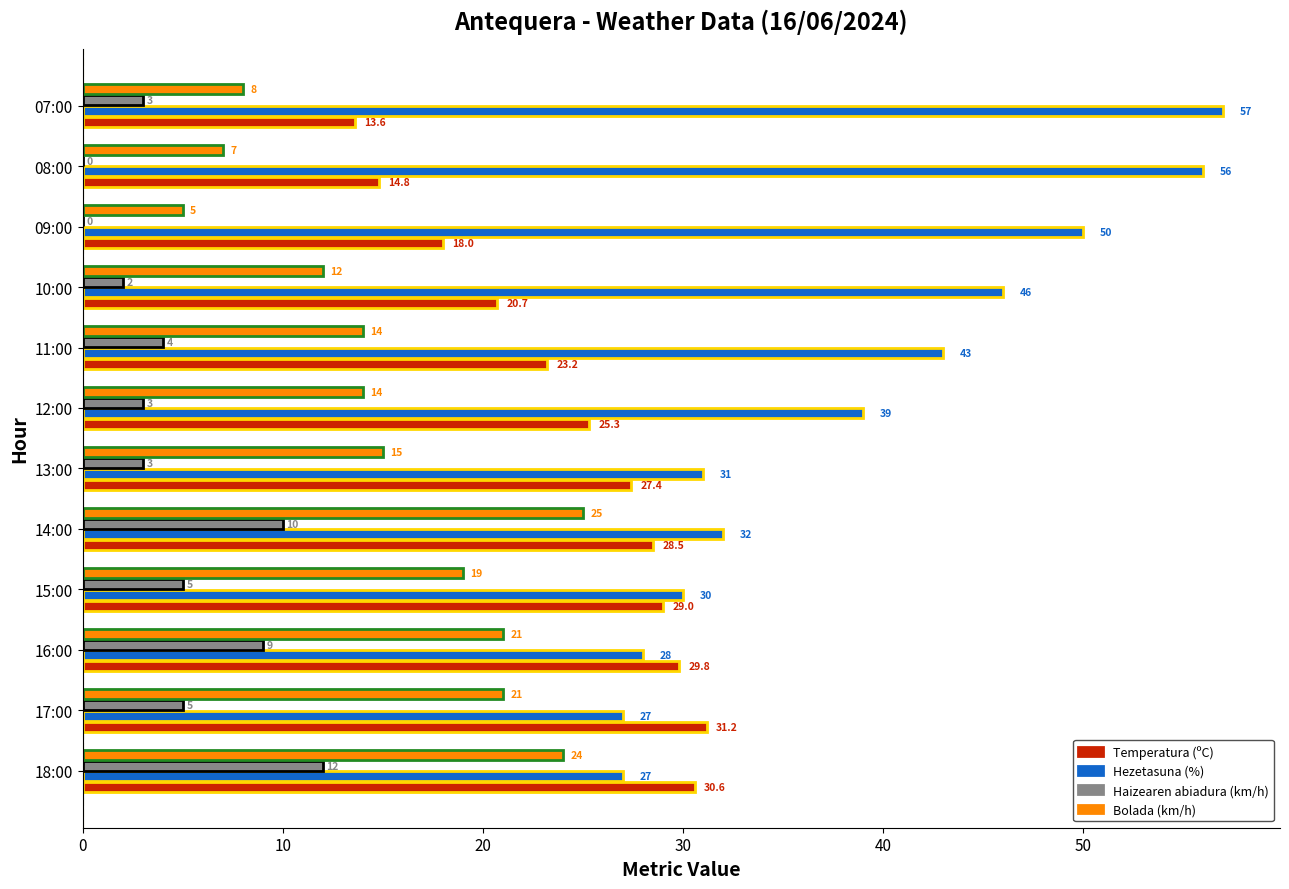

What is the sum of the Hezetasuna (%) values at 08:00 and 17:00?

83.0